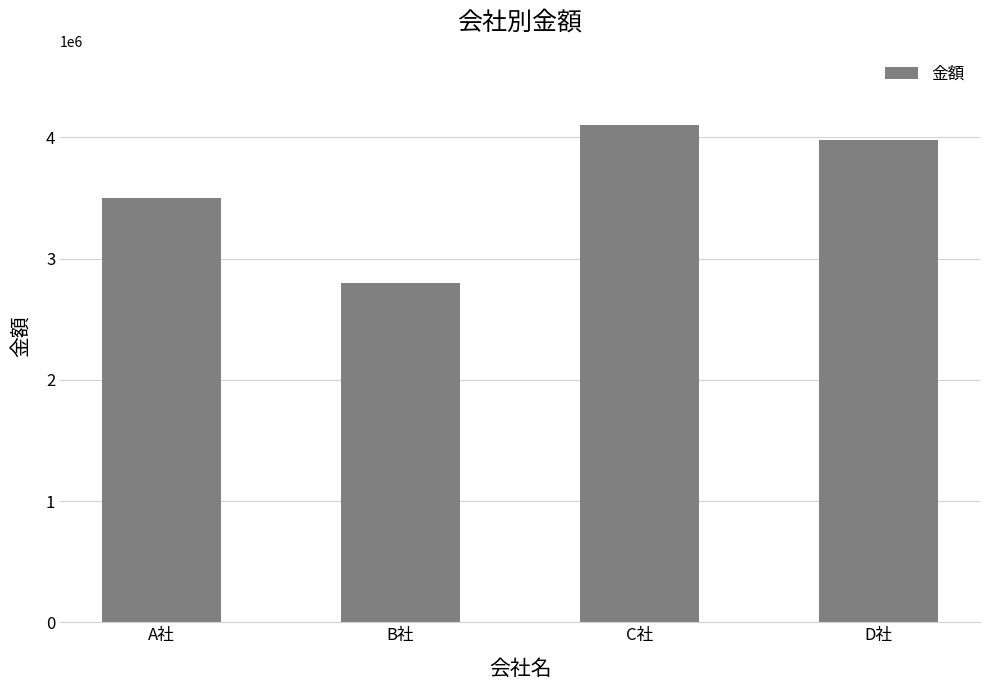

List the labels in order of value, smallest first.

B社, A社, D社, C社